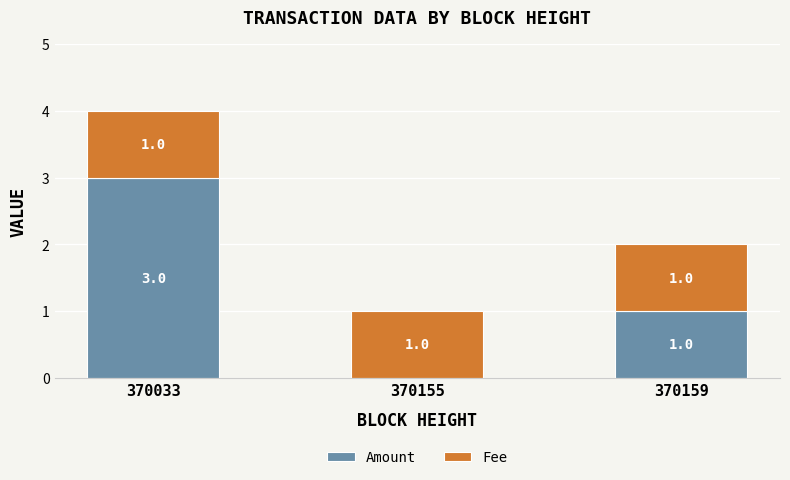

Reading left to right, transcribe the values for Amount.

370033=3	370155=0	370159=1